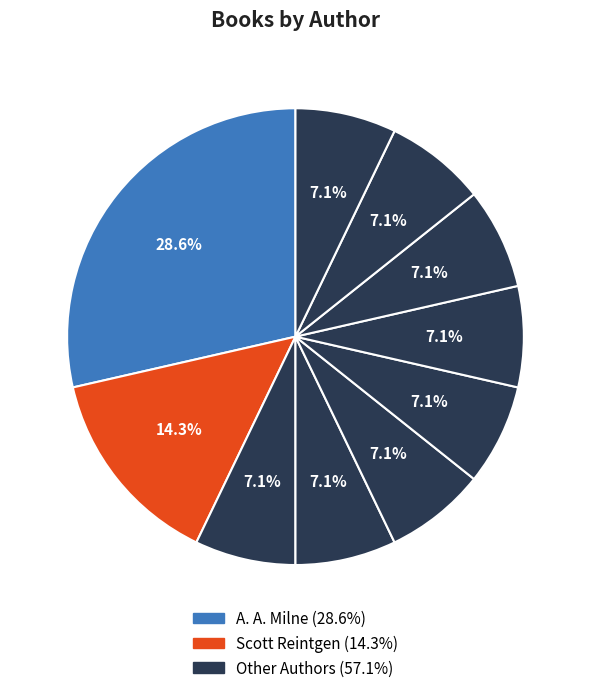

How many slices are in this pie chart?

10